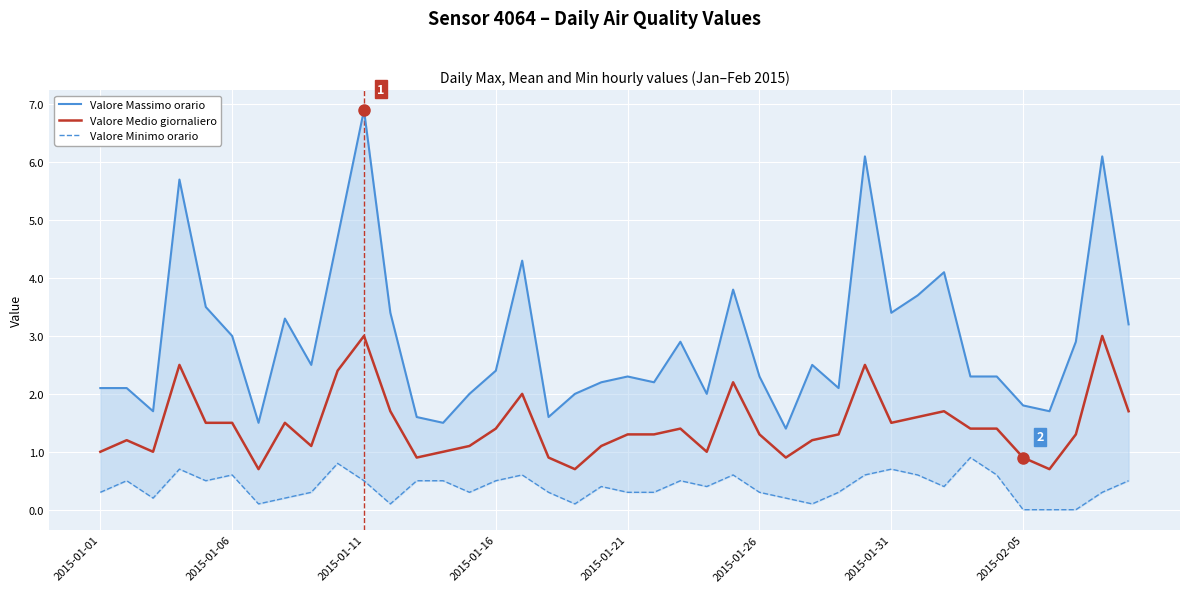

True or false: Valore Minimo orario and Valore Massimo orario cross at least once.

False